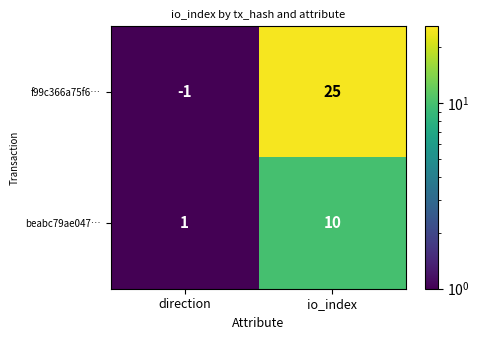

What is the greatest value displayed?

25